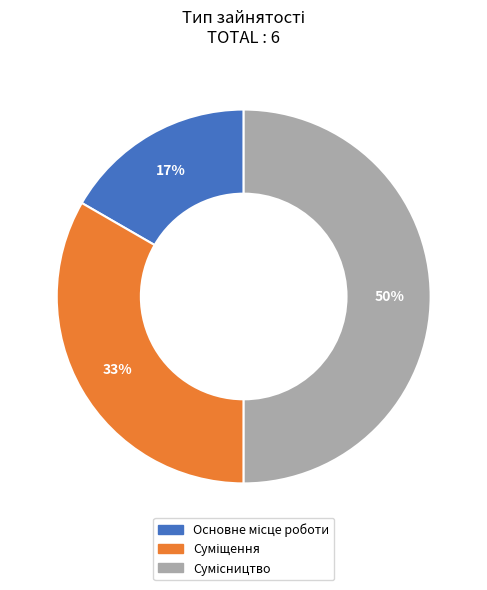

To the nearest percent, what is the difference between the largest and smallest slice percentages?

33%